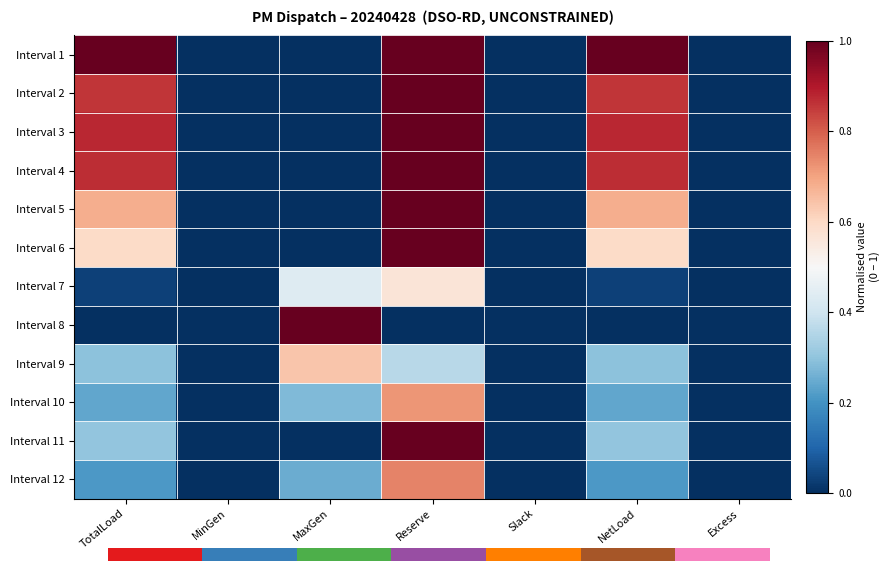

Reading left to right, extract all data points from this chart.

Interval 1: TotalLoad=1.0	MinGen=0.0	MaxGen=0.0	Reserve=1.0	Slack=0.0	NetLoad=1.0	Excess=0.0
Interval 2: TotalLoad=0.9	MinGen=0.0	MaxGen=0.0	Reserve=1.0	Slack=0.0	NetLoad=0.9	Excess=0.0
Interval 3: TotalLoad=0.9	MinGen=0.0	MaxGen=0.0	Reserve=1.0	Slack=0.0	NetLoad=0.9	Excess=0.0
Interval 4: TotalLoad=0.9	MinGen=0.0	MaxGen=0.0	Reserve=1.0	Slack=0.0	NetLoad=0.9	Excess=0.0
Interval 5: TotalLoad=0.7	MinGen=0.0	MaxGen=0.0	Reserve=1.0	Slack=0.0	NetLoad=0.7	Excess=0.0
Interval 6: TotalLoad=0.6	MinGen=0.0	MaxGen=0.0	Reserve=1.0	Slack=0.0	NetLoad=0.6	Excess=0.0
Interval 7: TotalLoad=0.0	MinGen=0.0	MaxGen=0.4	Reserve=0.6	Slack=0.0	NetLoad=0.0	Excess=0.0
Interval 8: TotalLoad=0.0	MinGen=0.0	MaxGen=1.0	Reserve=0.0	Slack=0.0	NetLoad=0.0	Excess=0.0
Interval 9: TotalLoad=0.3	MinGen=0.0	MaxGen=0.6	Reserve=0.4	Slack=0.0	NetLoad=0.3	Excess=0.0
Interval 10: TotalLoad=0.2	MinGen=0.0	MaxGen=0.3	Reserve=0.7	Slack=0.0	NetLoad=0.2	Excess=0.0
Interval 11: TotalLoad=0.3	MinGen=0.0	MaxGen=0.0	Reserve=1.0	Slack=0.0	NetLoad=0.3	Excess=0.0
Interval 12: TotalLoad=0.2	MinGen=0.0	MaxGen=0.3	Reserve=0.7	Slack=0.0	NetLoad=0.2	Excess=0.0